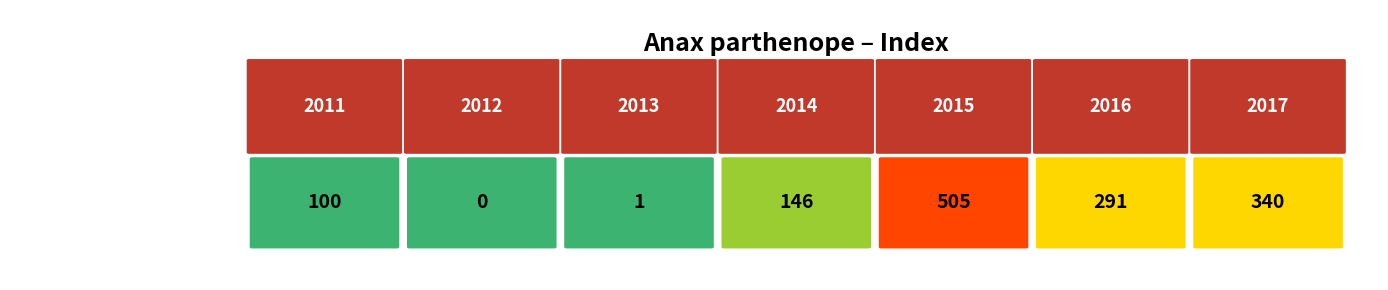

Where is the data nearest to the value 252?

2016